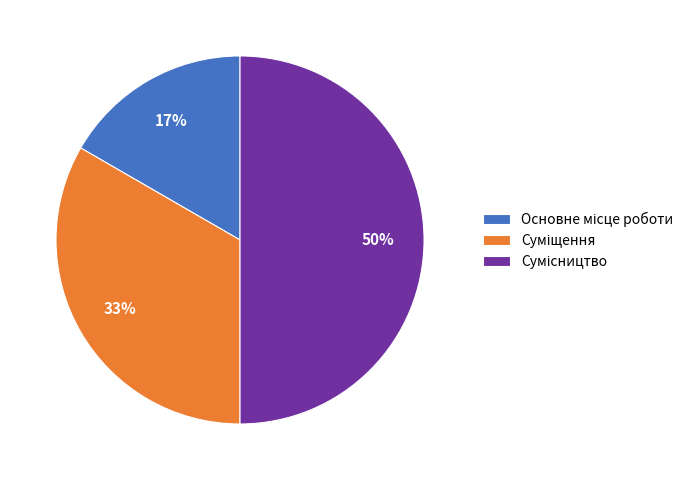

To the nearest percent, what is the average slice percentage?

33%